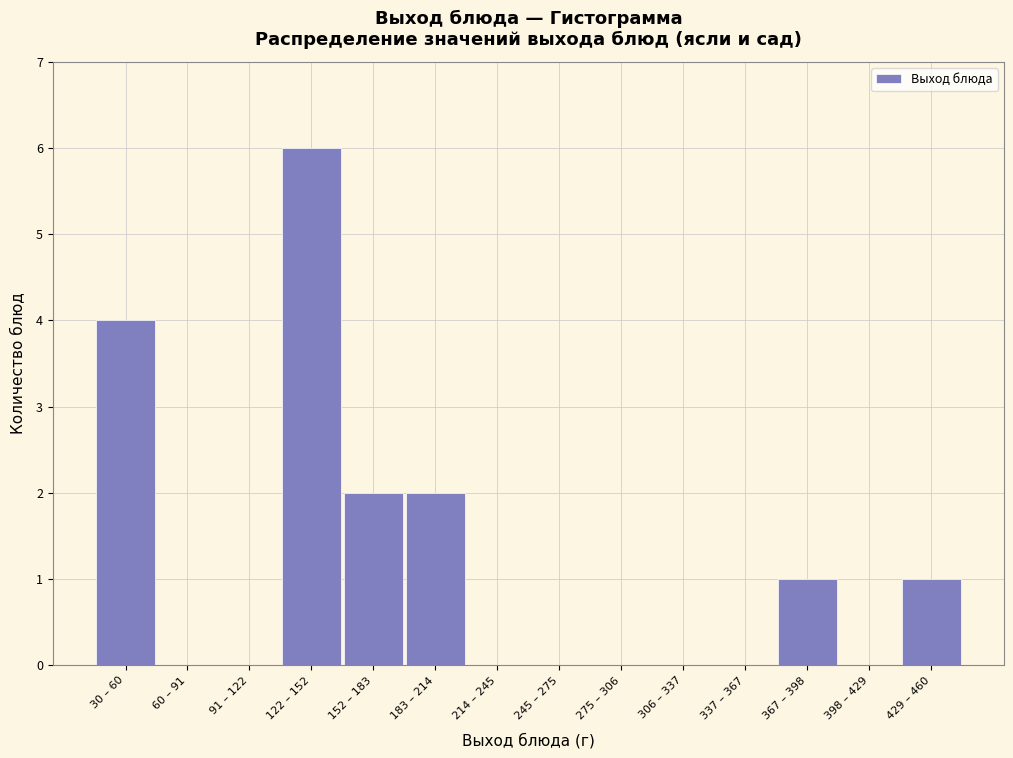

Reading right to left, list all the values displayed in this chart.

429 – 460=1	398 – 429=0	367 – 398=1	337 – 367=0	306 – 337=0	275 – 306=0	245 – 275=0	214 – 245=0	183 – 214=2	152 – 183=2	122 – 152=6	91 – 122=0	60 – 91=0	30 – 60=4